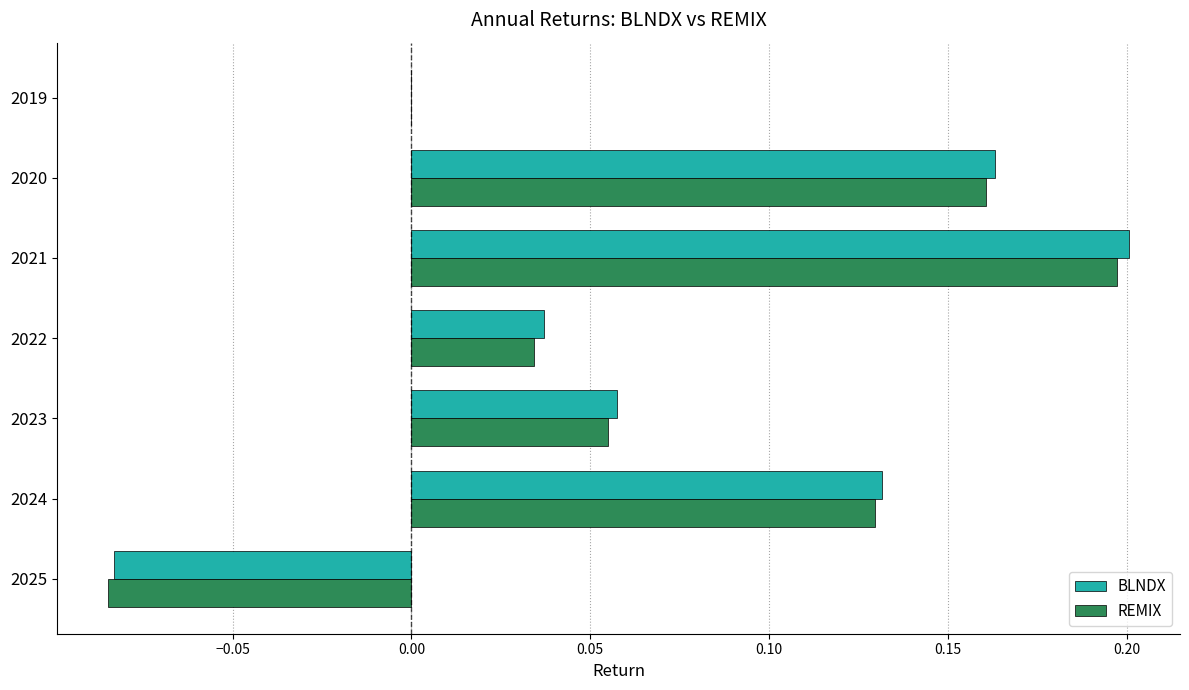

The value of REMIX at 2021 is 0.2. True or false?

True